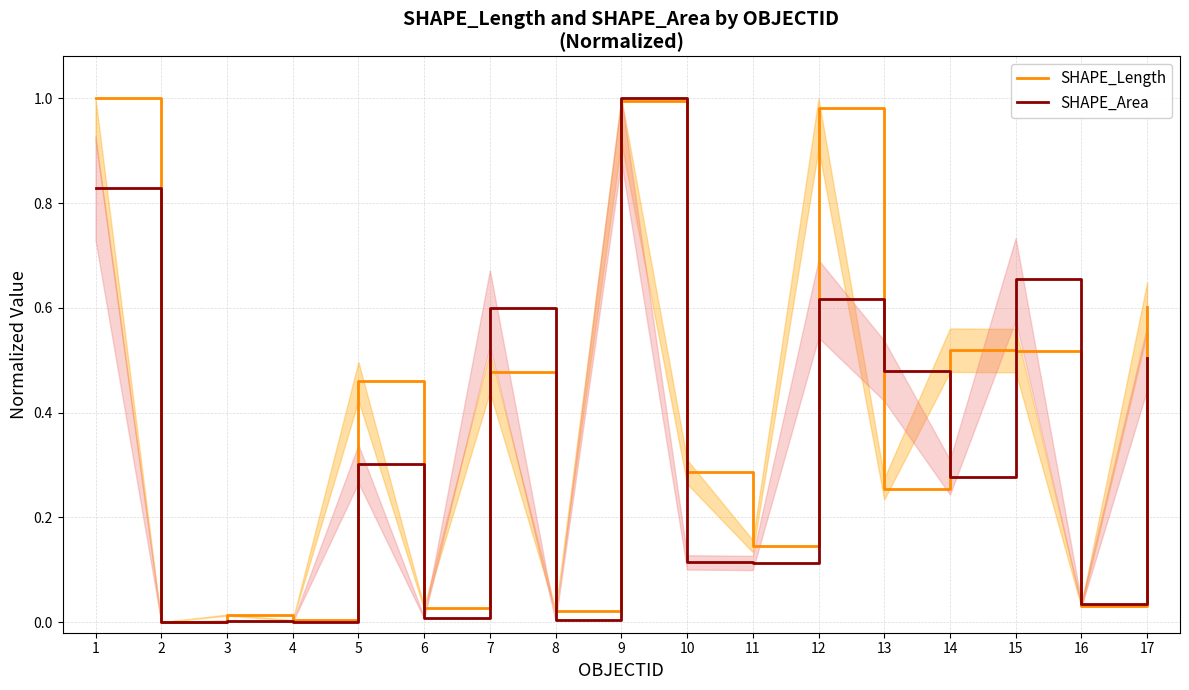

The SHAPE_Length series shows 0.1 at 10. True or false?

False